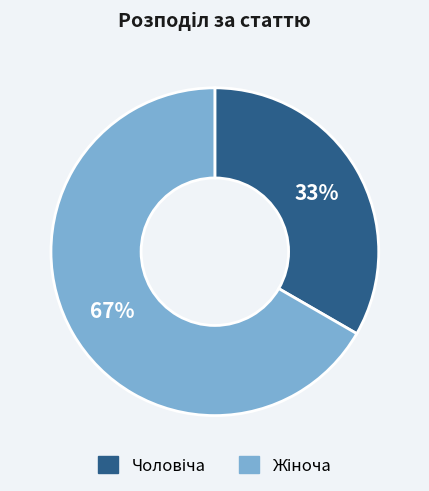

How many slices are in this pie chart?

2